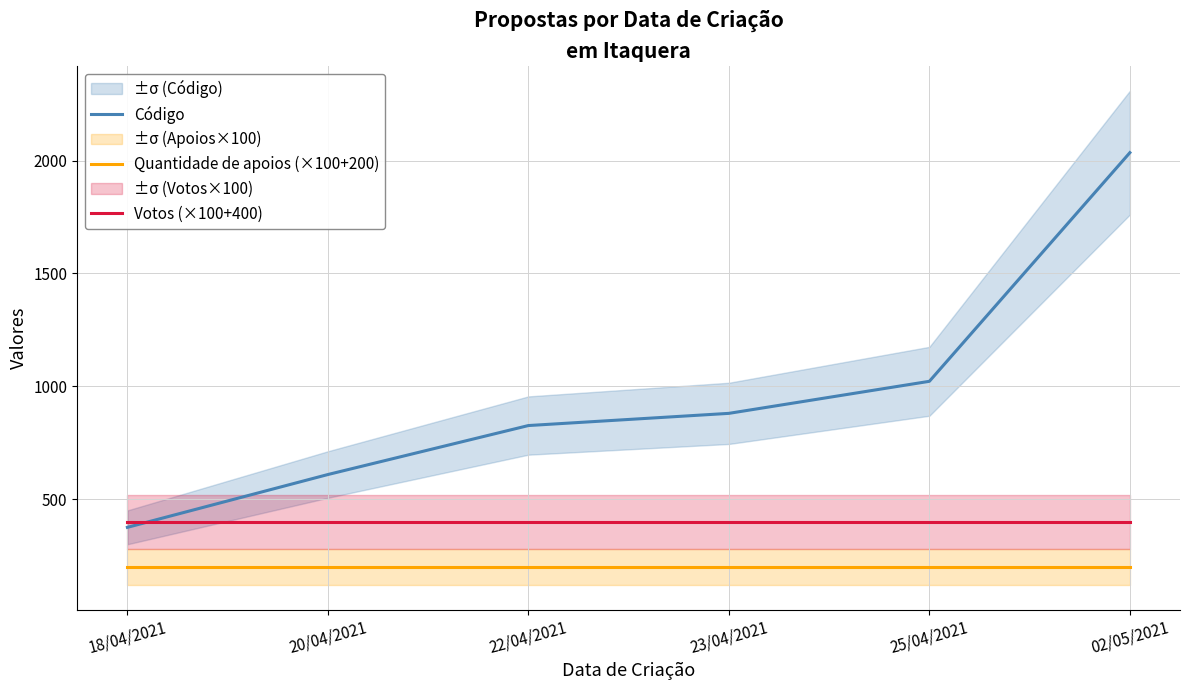

What is the value of the Código point at the 4th from the left?

880